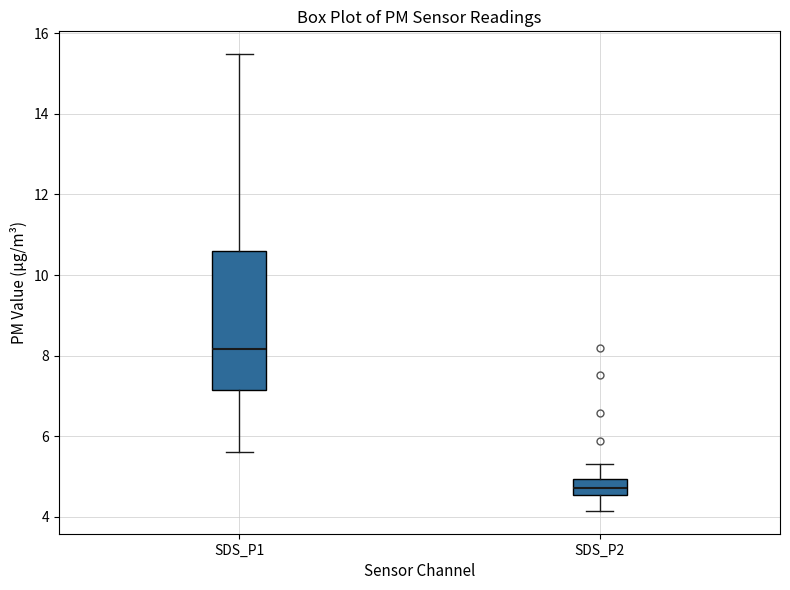

Reading left to right, transcribe this box plot: for each box, give where its median line is, the range the box spans, and where its two whiskers end, as read against the y-axis. The values are not printed on the chart, so give them approximately, as read against the axis.

SDS_P1: median 8.2, box 7.2 to 10.6, whiskers 5.6 to 15.4
SDS_P2: median 4.8, box 4.6 to 5.0, whiskers 4.2 to 5.4